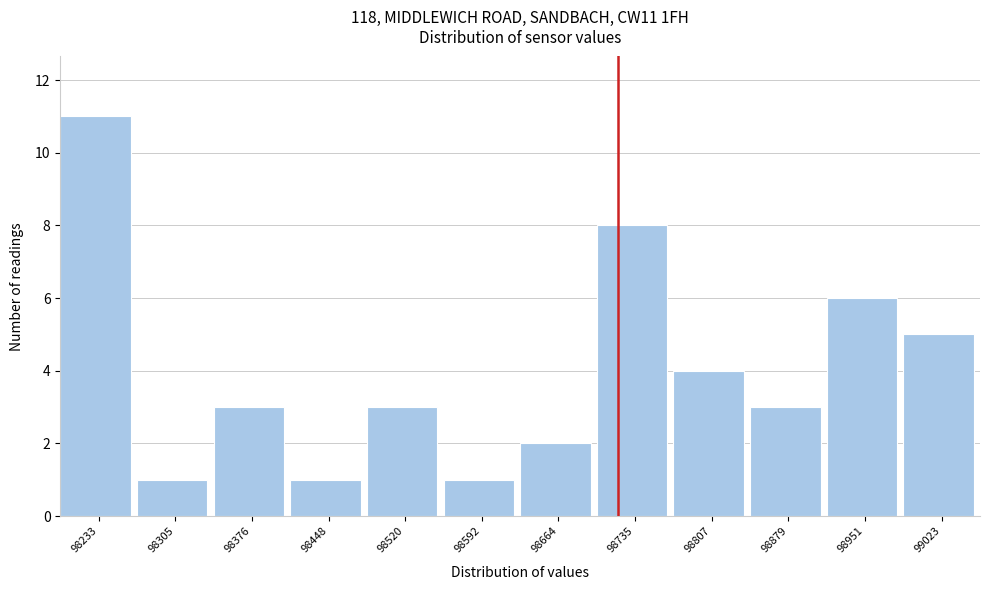

Reading right to left, what are all the values shown in this chart?

99023=5	98951=6	98879=3	98807=4	98735=8	98664=2	98592=1	98520=3	98448=1	98376=3	98305=1	98233=11